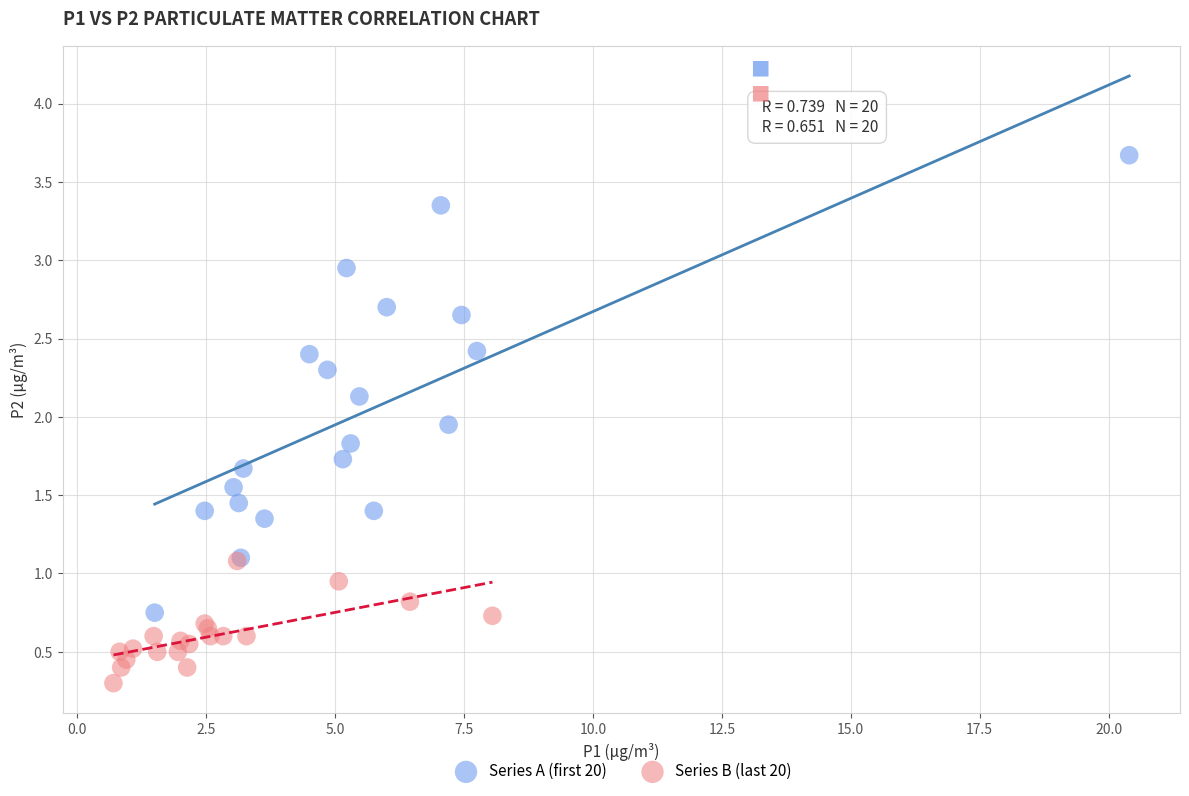

Which series has the widest spread of Y values?

Series A (first 20)